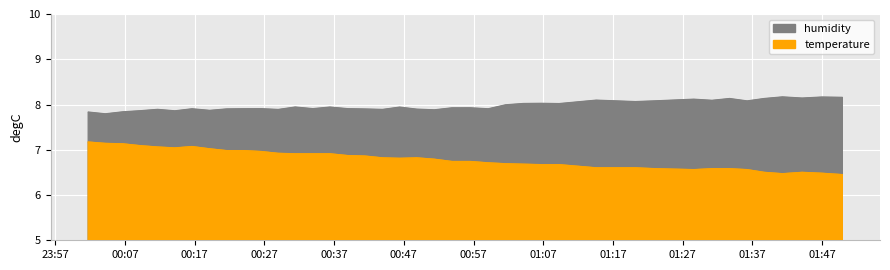

What is the lowest value of the temperature series?

6.5